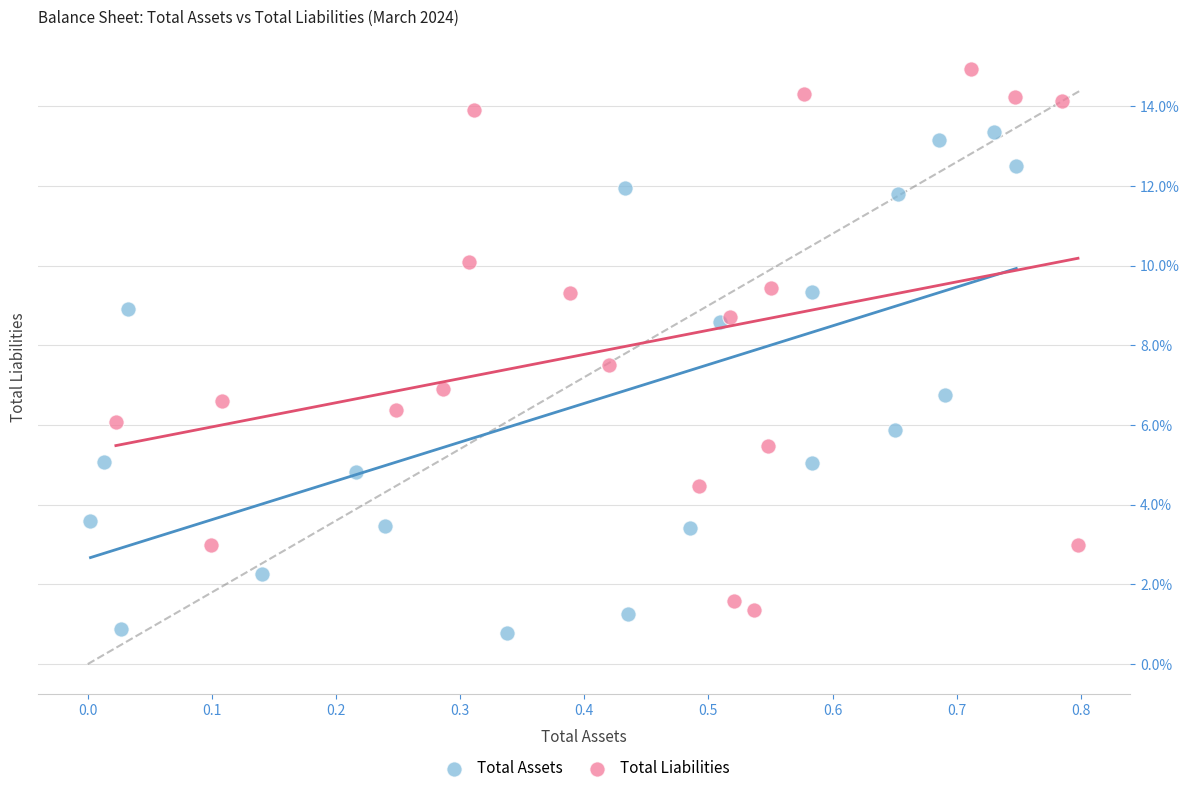

Which series contains the highest Y value?

Total Liabilities